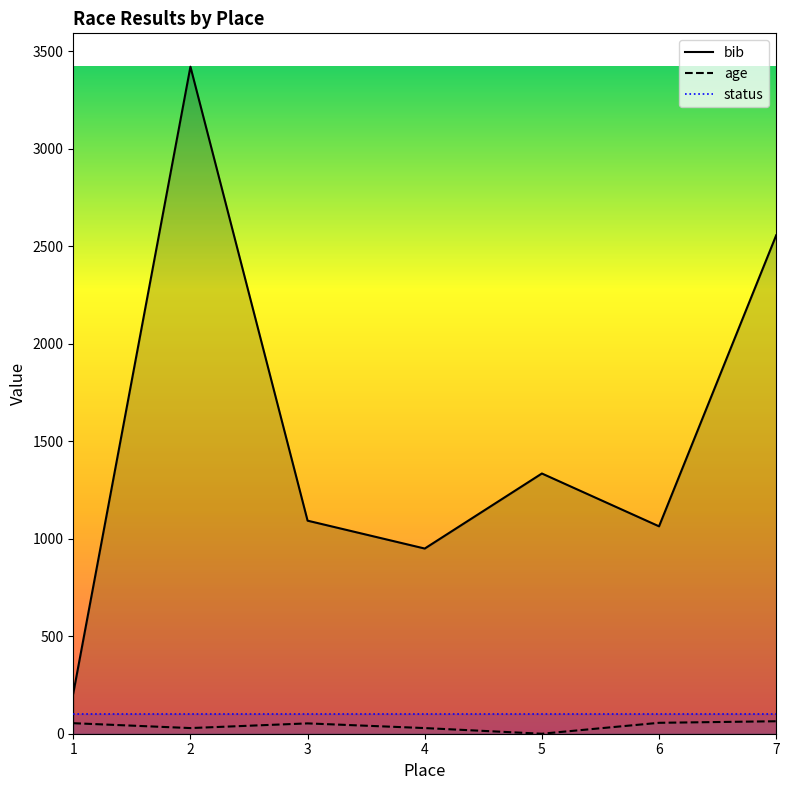

What is the value of the age point at the 7th from the left?

64